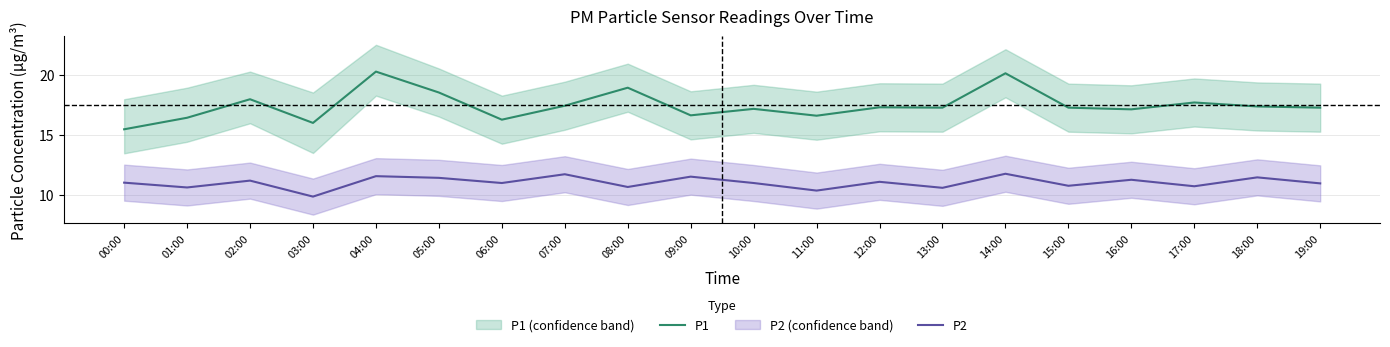

What is the difference between the second highest and minimum values in the P2 series?

1.9